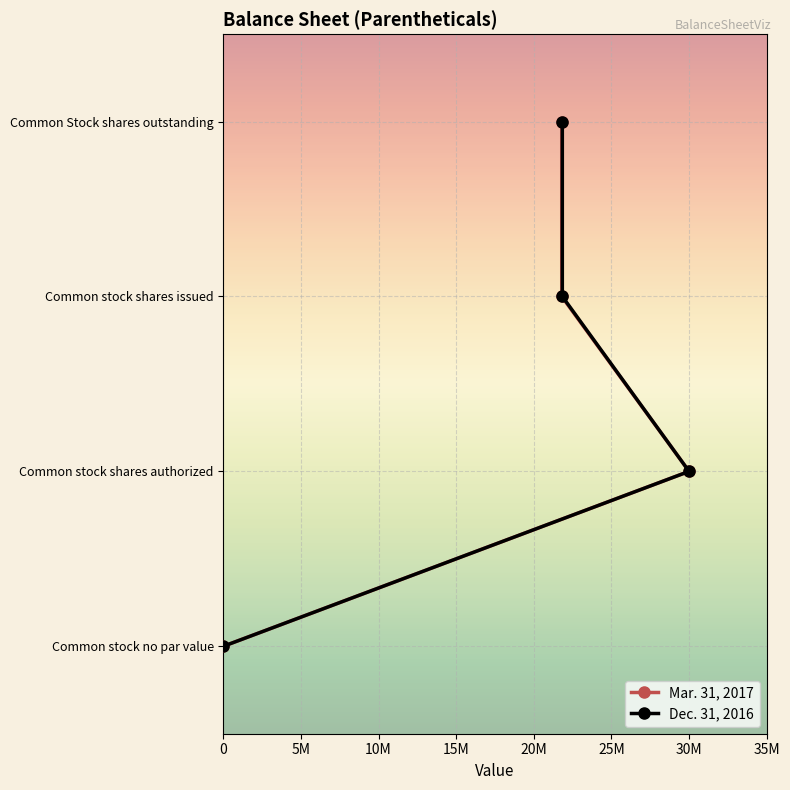

Between 5M and 10M, which series saw the biggest shift?

Mar. 31, 2017